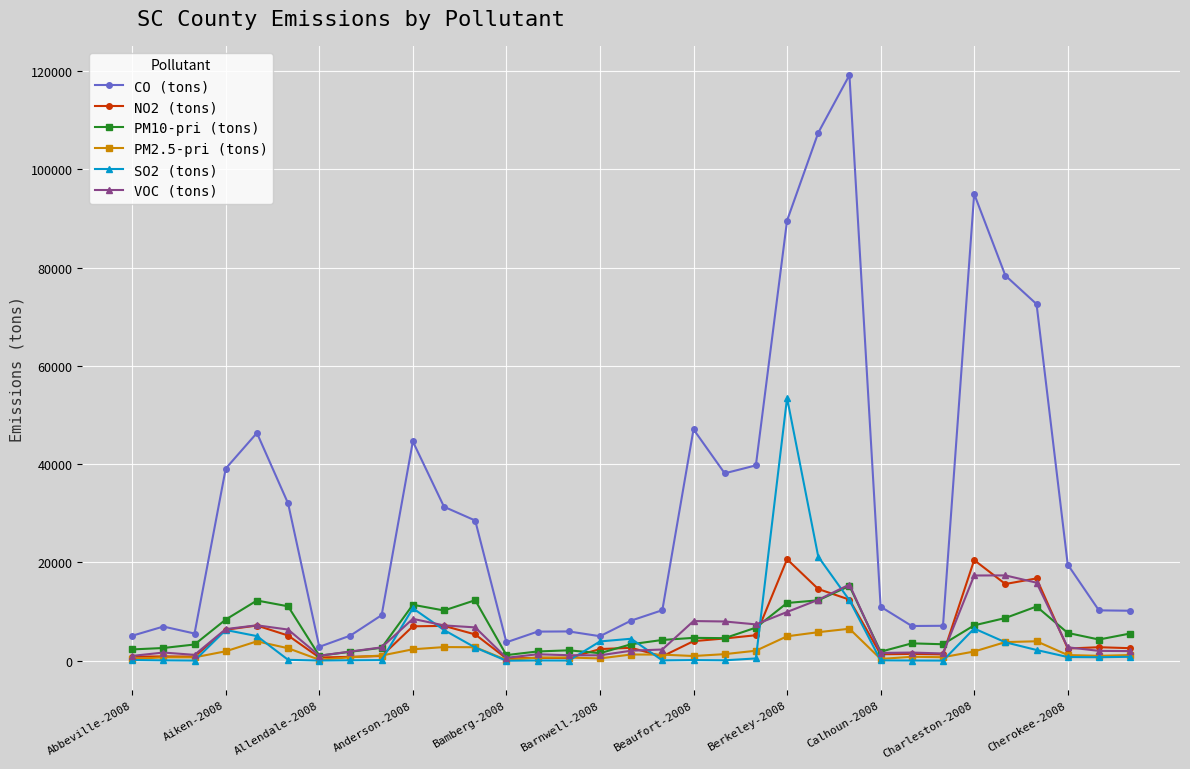

What is the difference between the maximum and second lowest values in the CO (tons) series?

115443.8